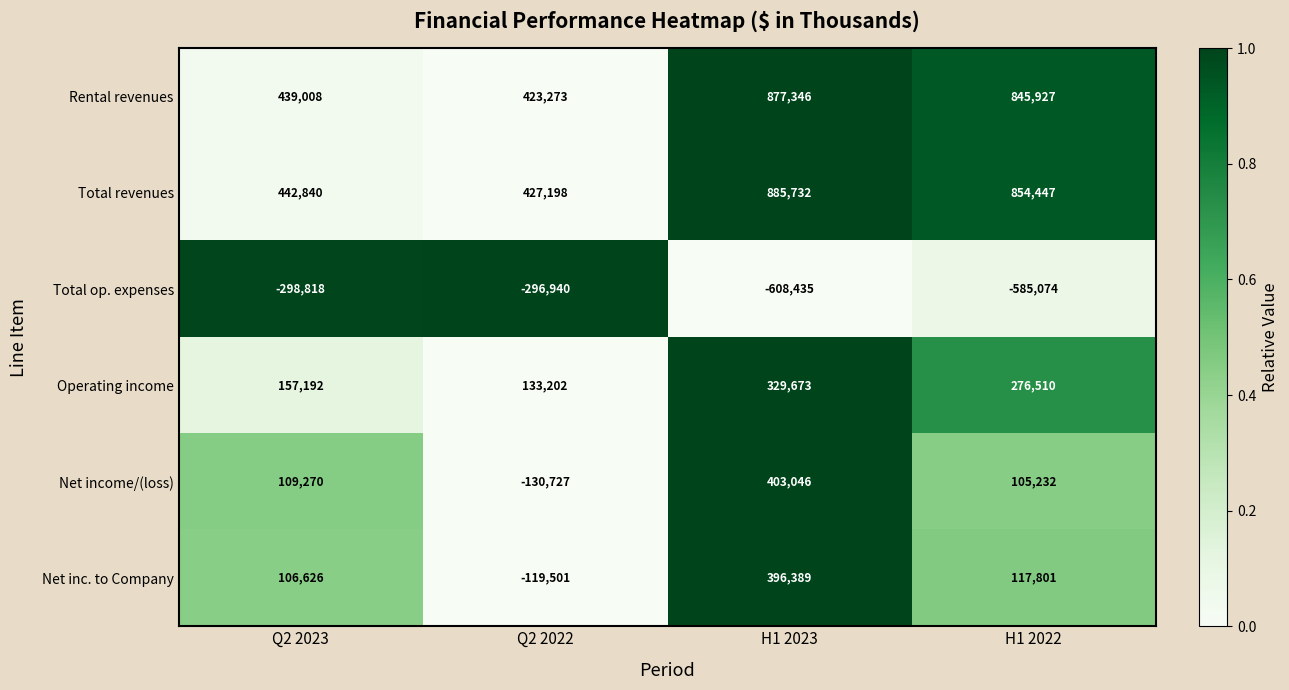

What is the total value across all series at H1 2023?

2283751